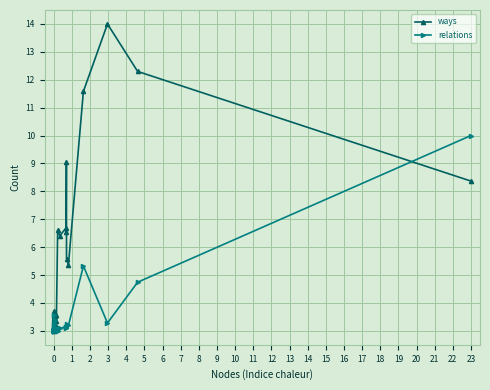

Between 20 and 31, which series saw the biggest shift?

ways